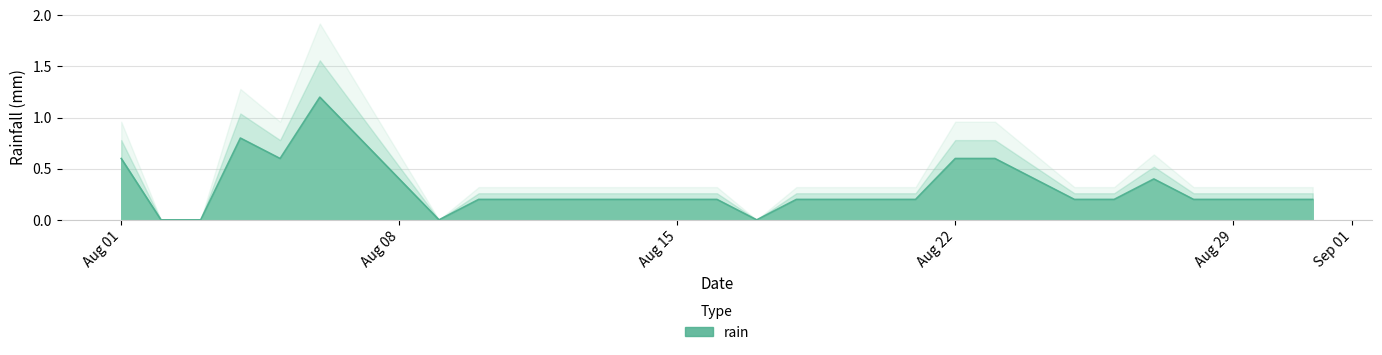

Count the values in the range 0 to 1.

30